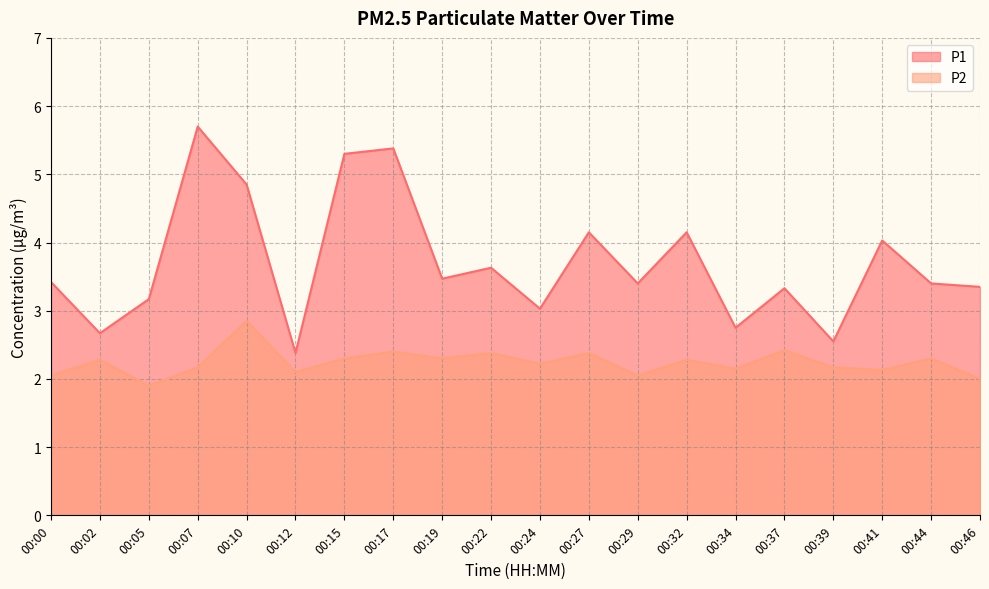

What is the spread (max minus min) of values at 00:24?

0.8